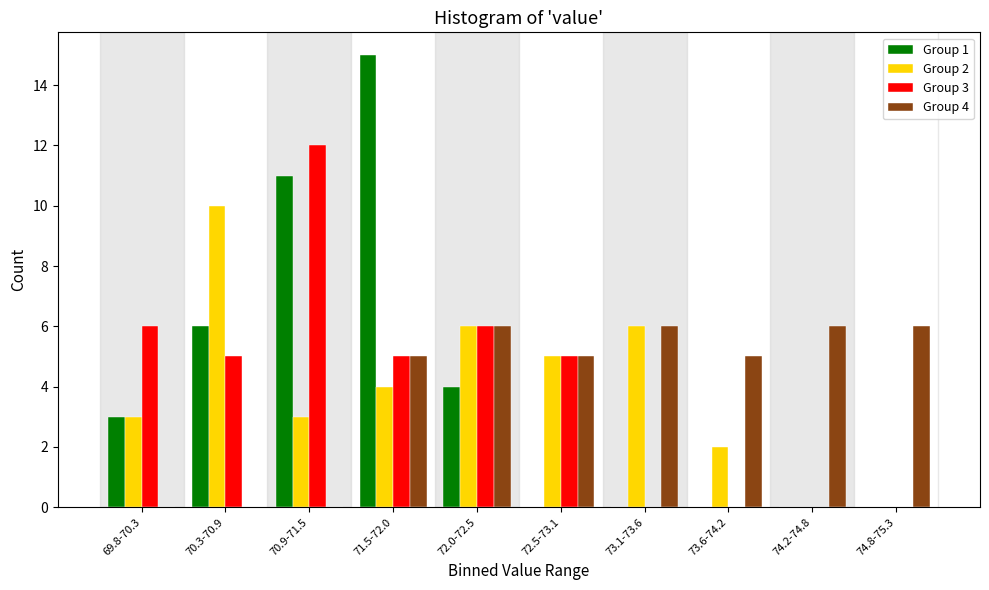

Which series changed the most between 70.3-70.9 and 71.5-72.0?

Group 1